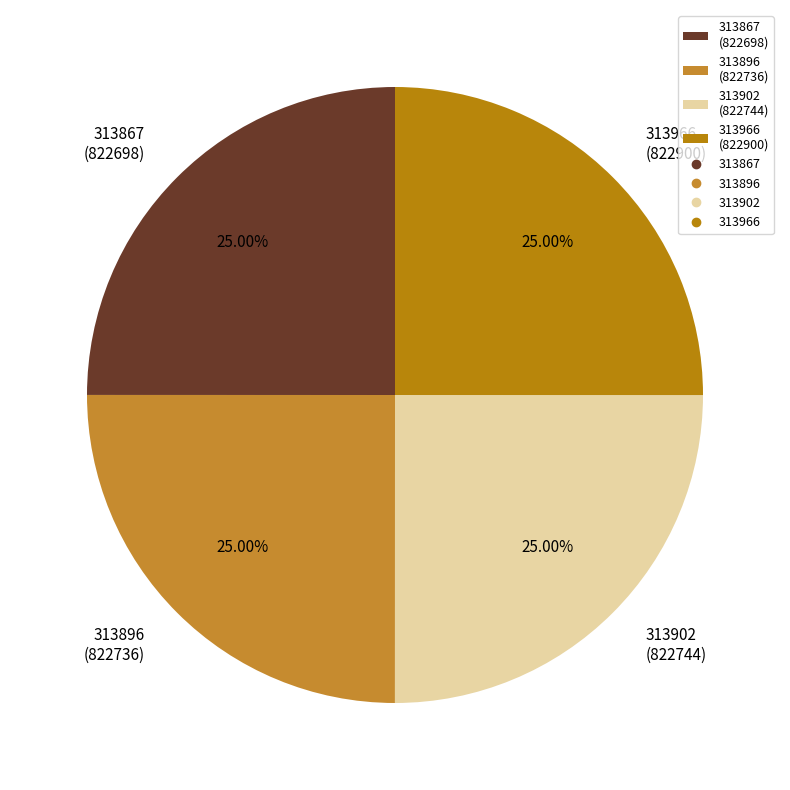

Is there any slice that represents more than half of the pie?

No